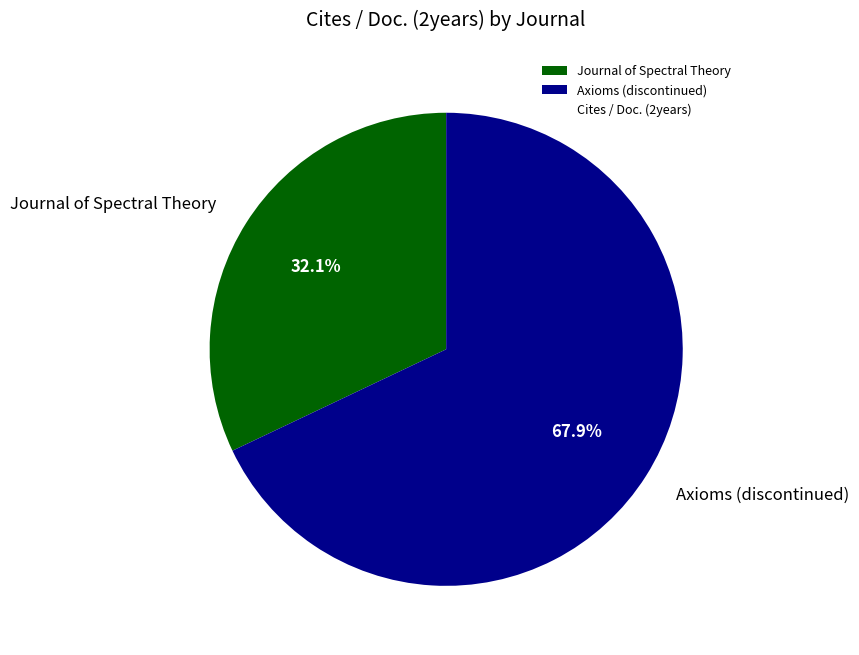

Rank the categories by value from highest to lowest.

Axioms (discontinued), Journal of Spectral Theory